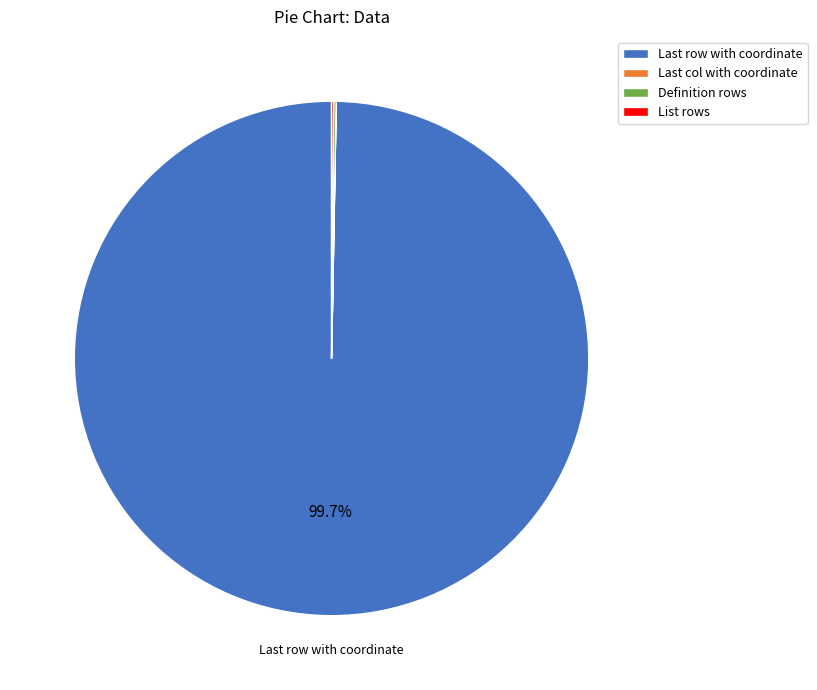

Which slice is the largest?

Last row with coordinate